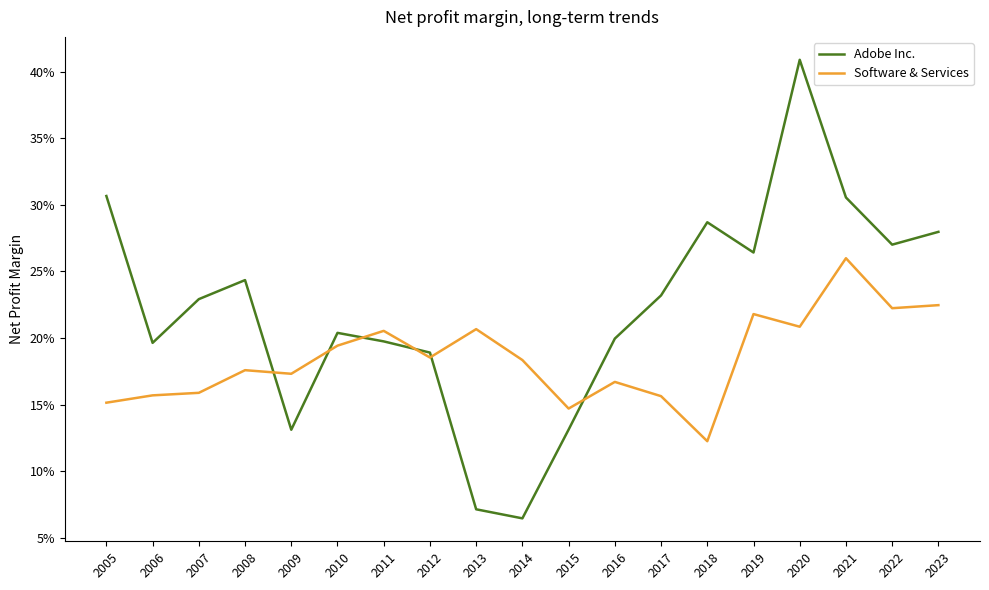

What is the sum of the Software & Services values at 2013 and 2016?

0.4